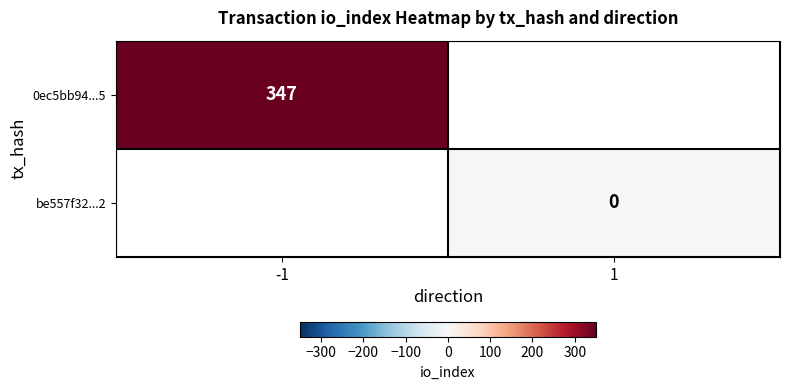

True or false: 0ec5bb94...5 has a value of 133 at -1.

False